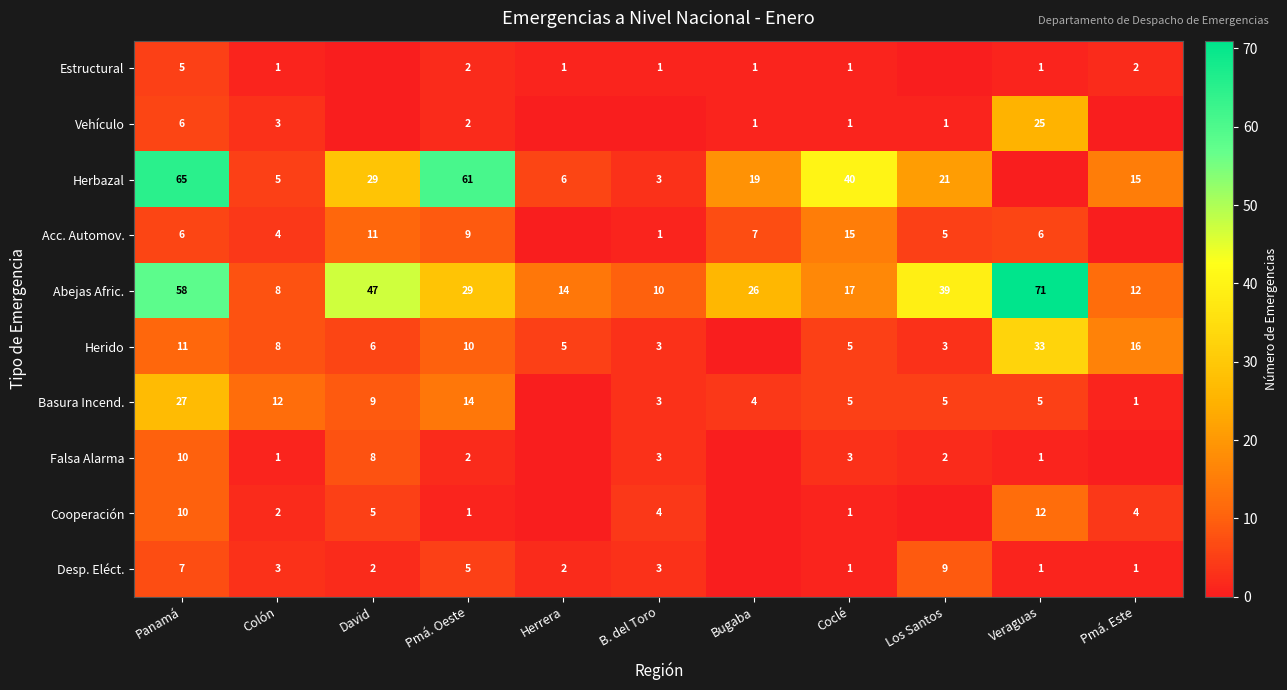

Is the value of Acc. Automov. at B. del Toro greater than the value of Herido at Los Santos?

No